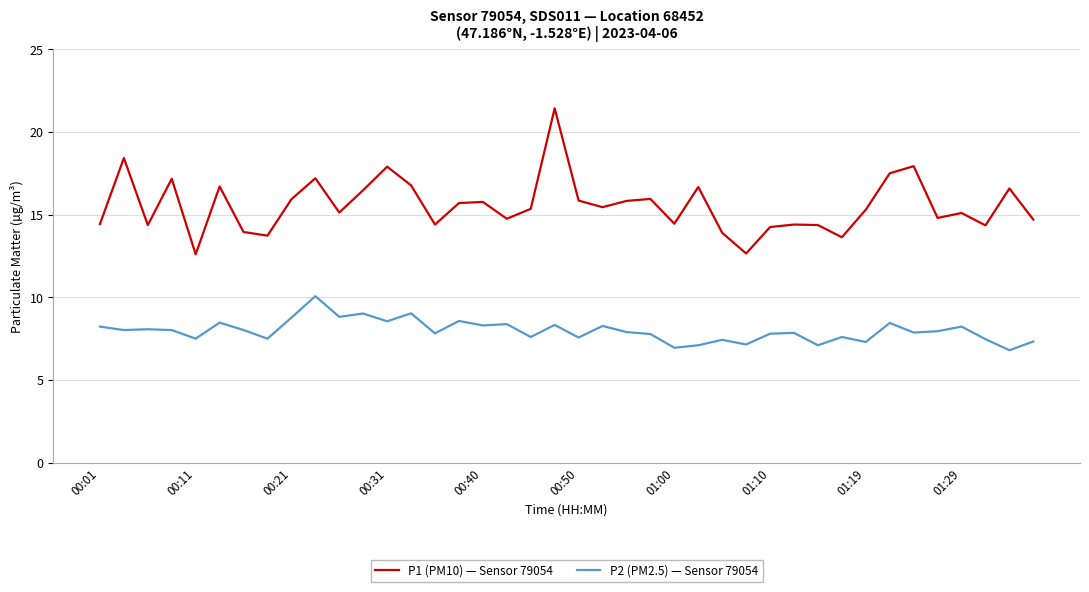

Which series has the largest total across all categories?

P1 (PM10) — Sensor 79054